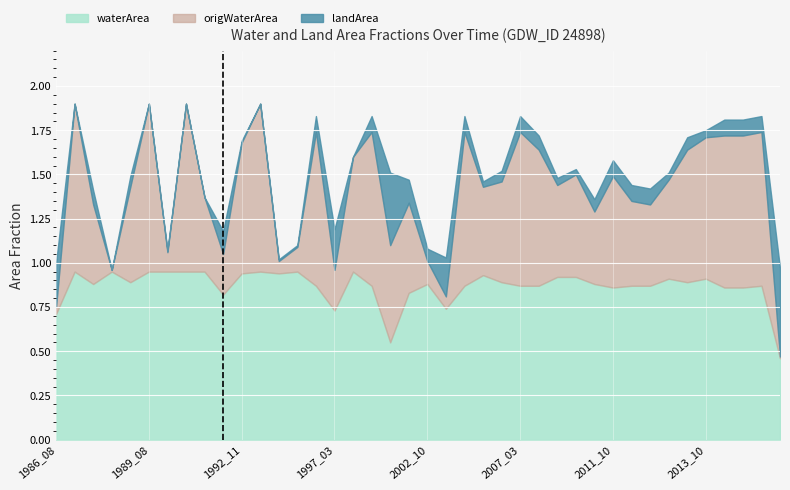

Is the value of waterArea at 1998_01 greater than the value of landArea at 1988_11?

Yes